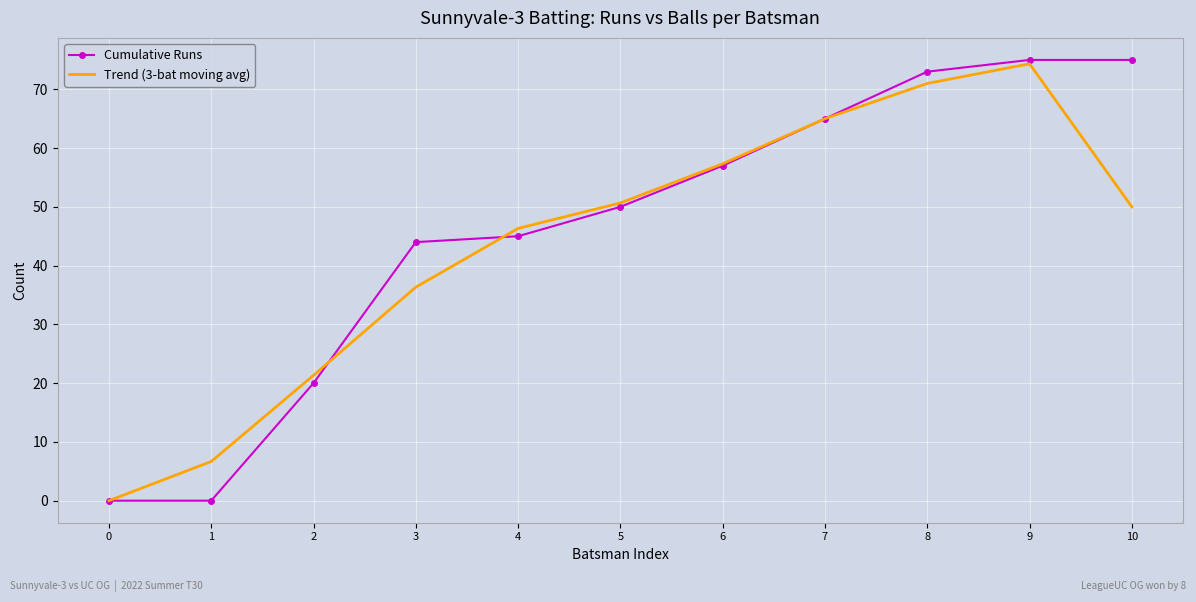

Which series changed the most between 1 and 2?

Cumulative Runs